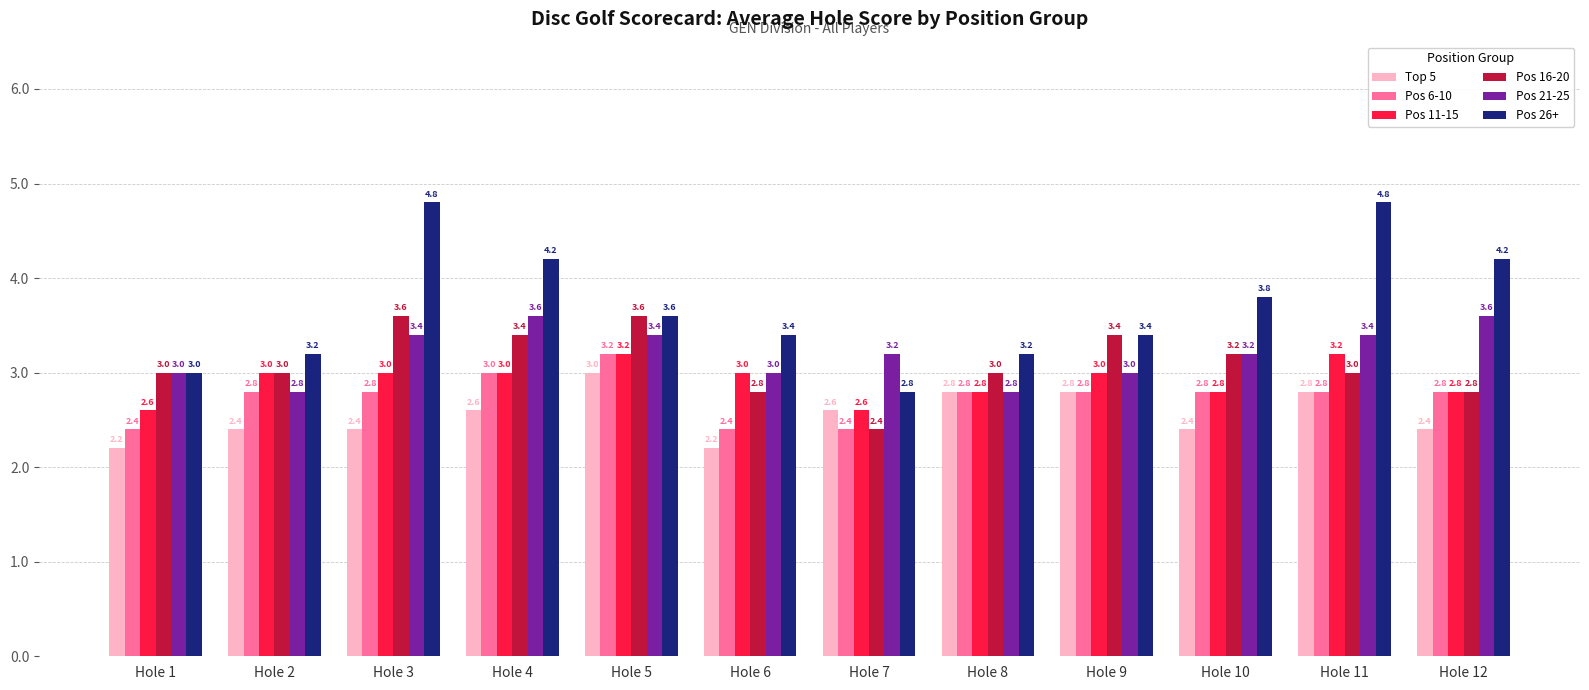

How many bars are there in each group?

6